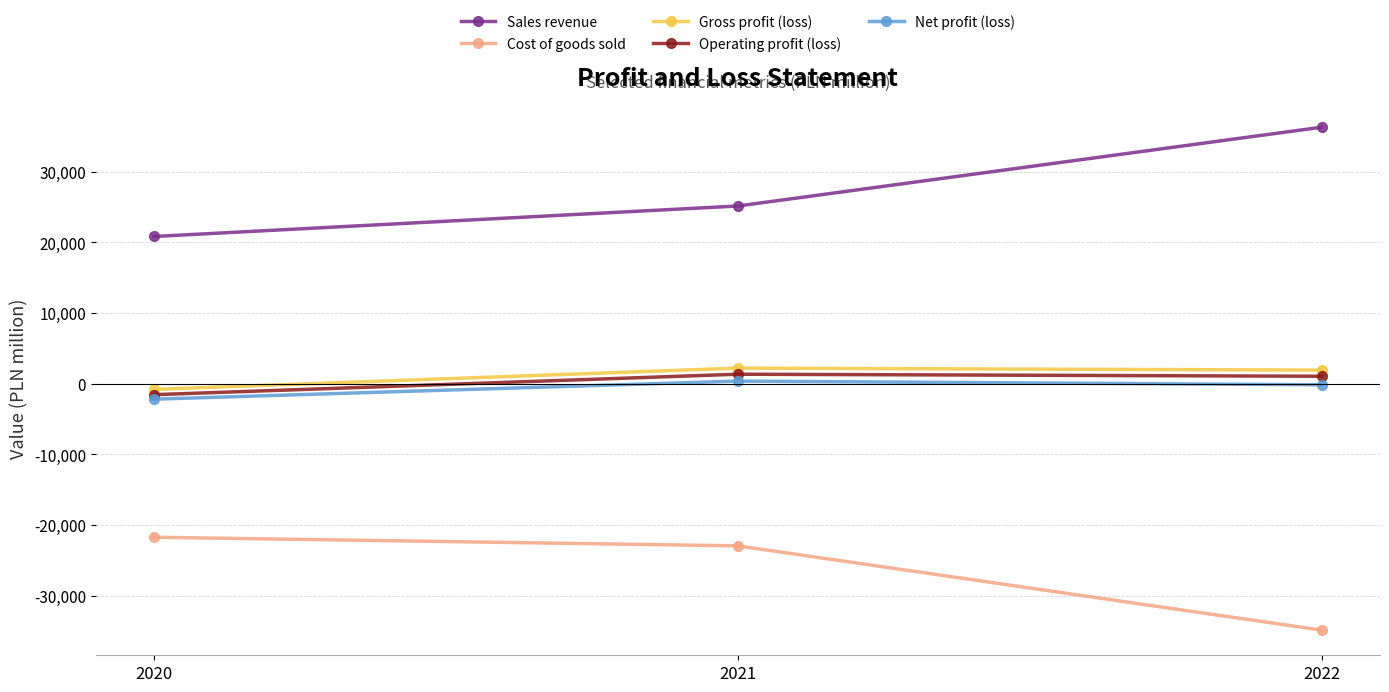

True or false: Gross profit (loss) has a value of 2227 at 2021.

True